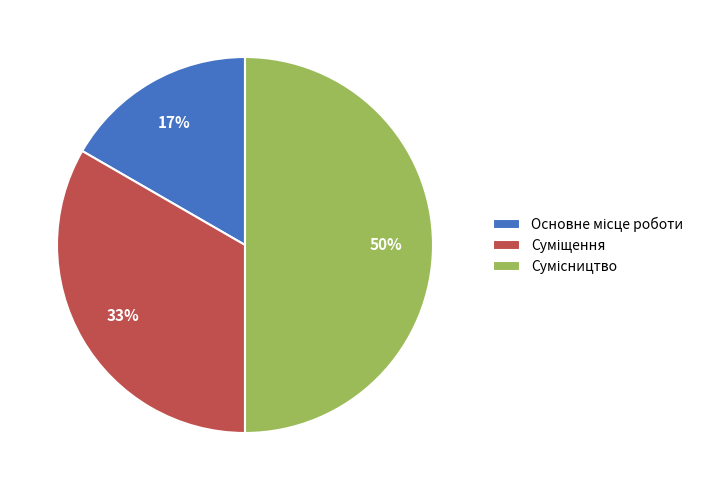

To the nearest percent, what is the difference between the largest and smallest slice percentages?

33%